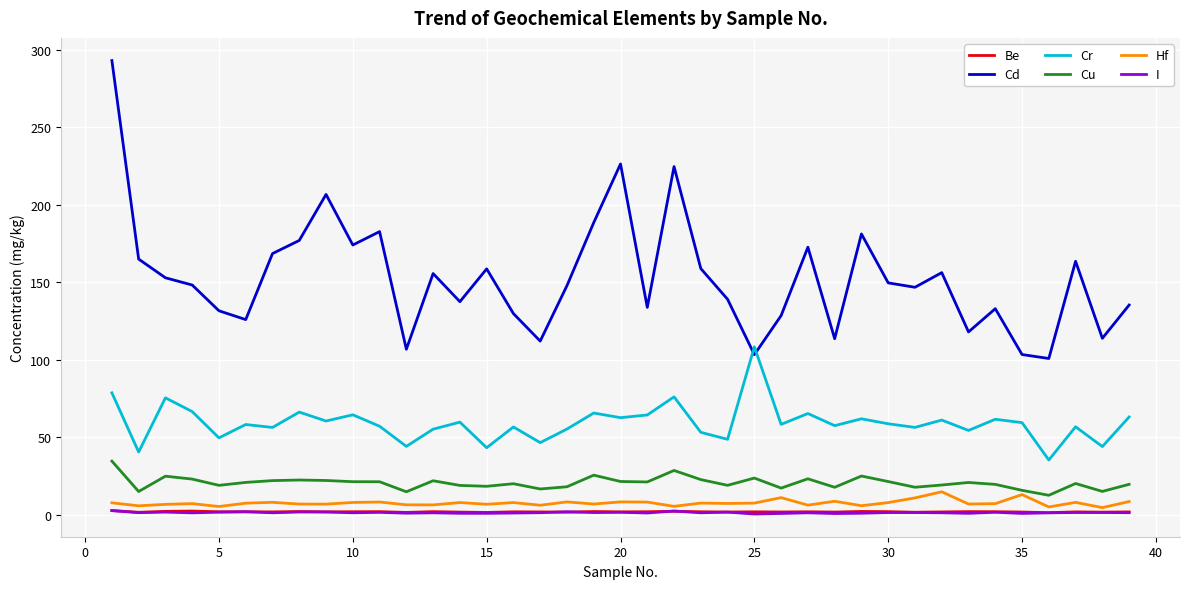

What is the greatest value displayed?

293.2